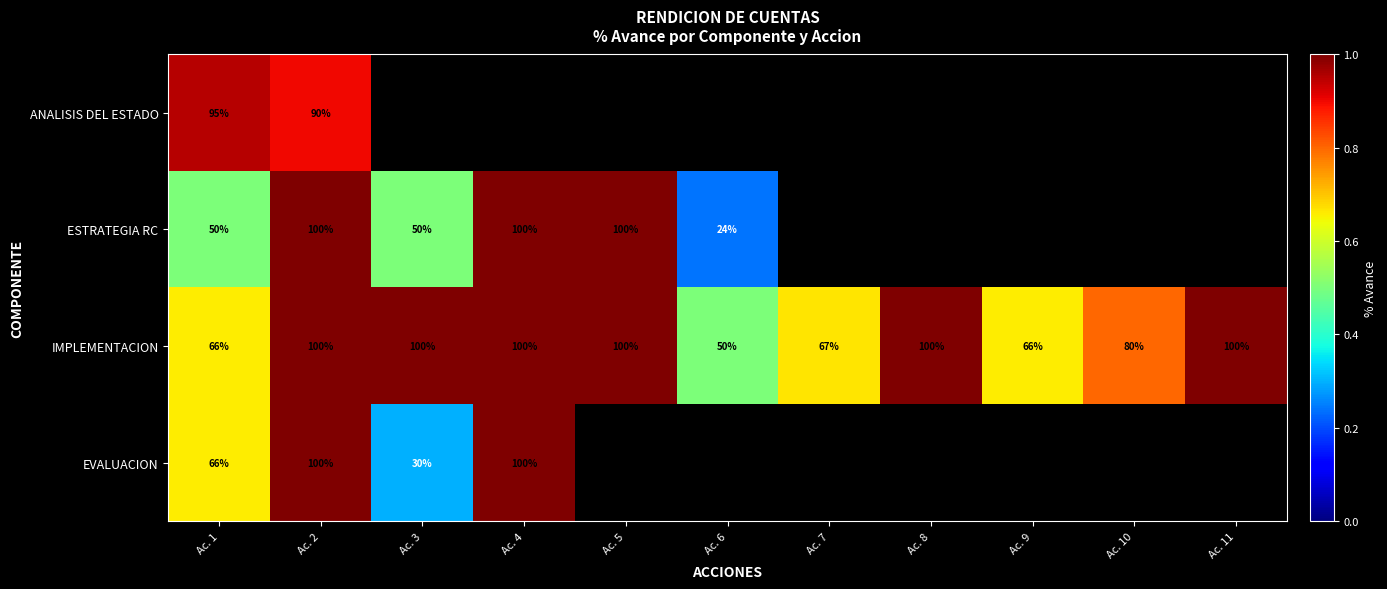

Is the value of IMPLEMENTACION at Ac. 7 greater than the value of ESTRATEGIA RC at Ac. 6?

Yes